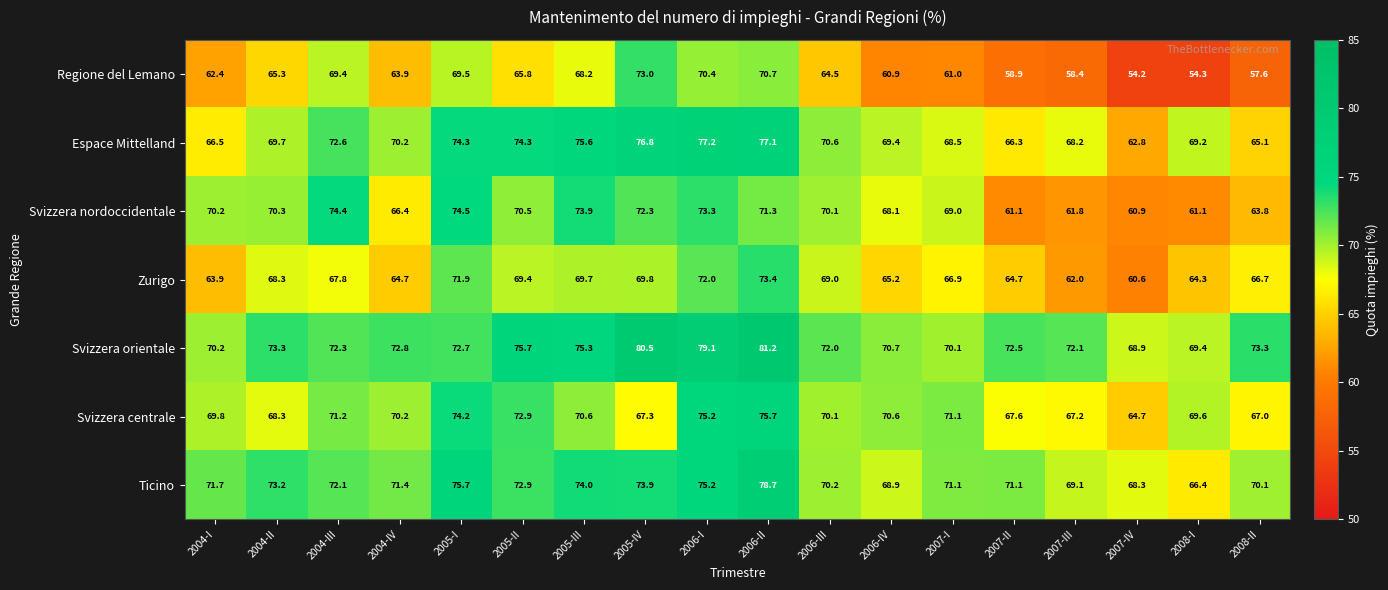

True or false: Espace Mittelland has a value of 100.2 at 2005-IV.

False